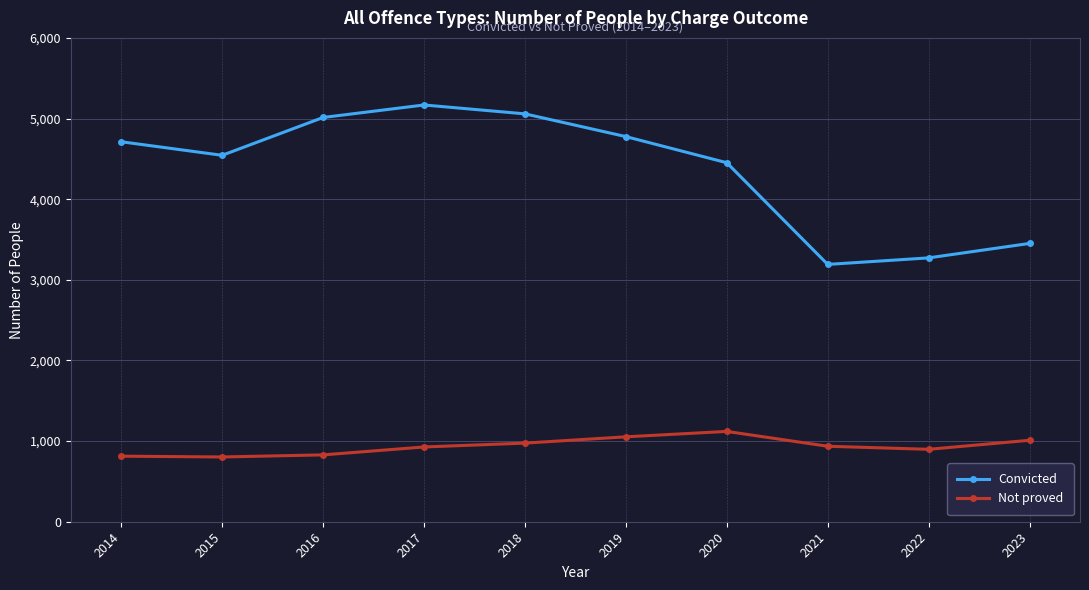

List the series in order of their peak value, lowest first.

Not proved, Convicted